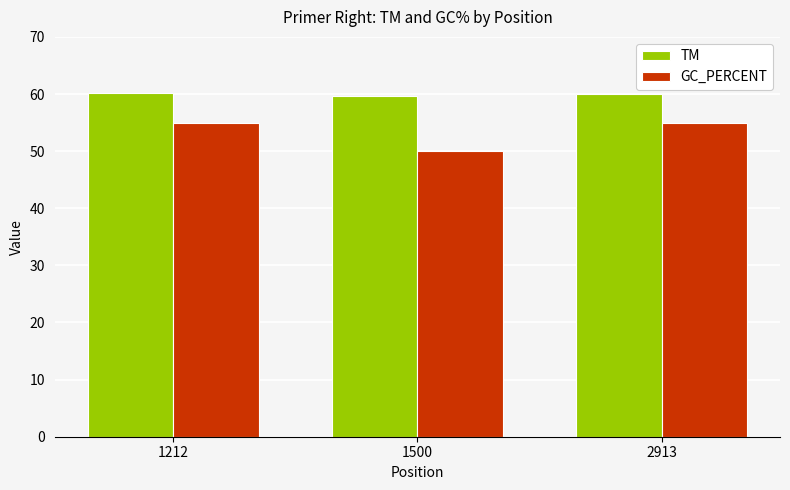

How many series are shown in this chart?

2